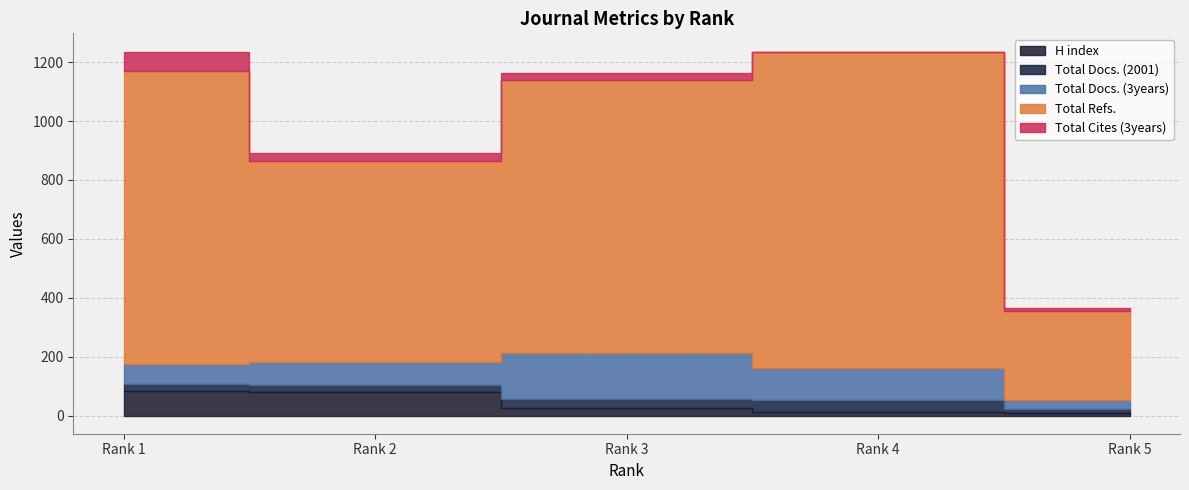

Does the chart have visible grid lines?

Yes